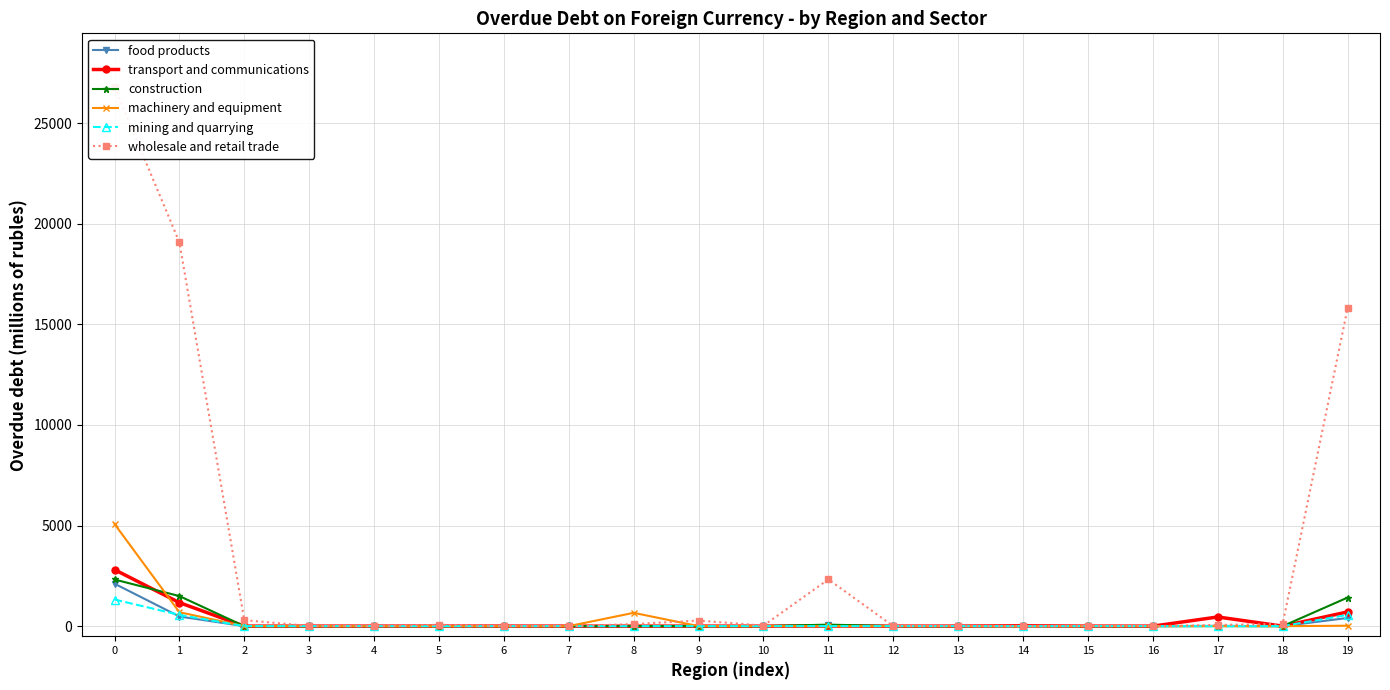

How many interior local valleys does the food products series have?

2